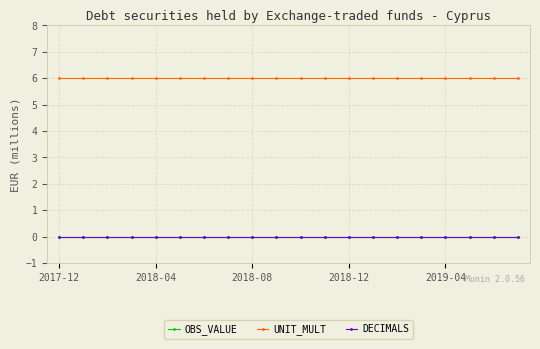

Which category has the lowest value in the DECIMALS series?

2017-12